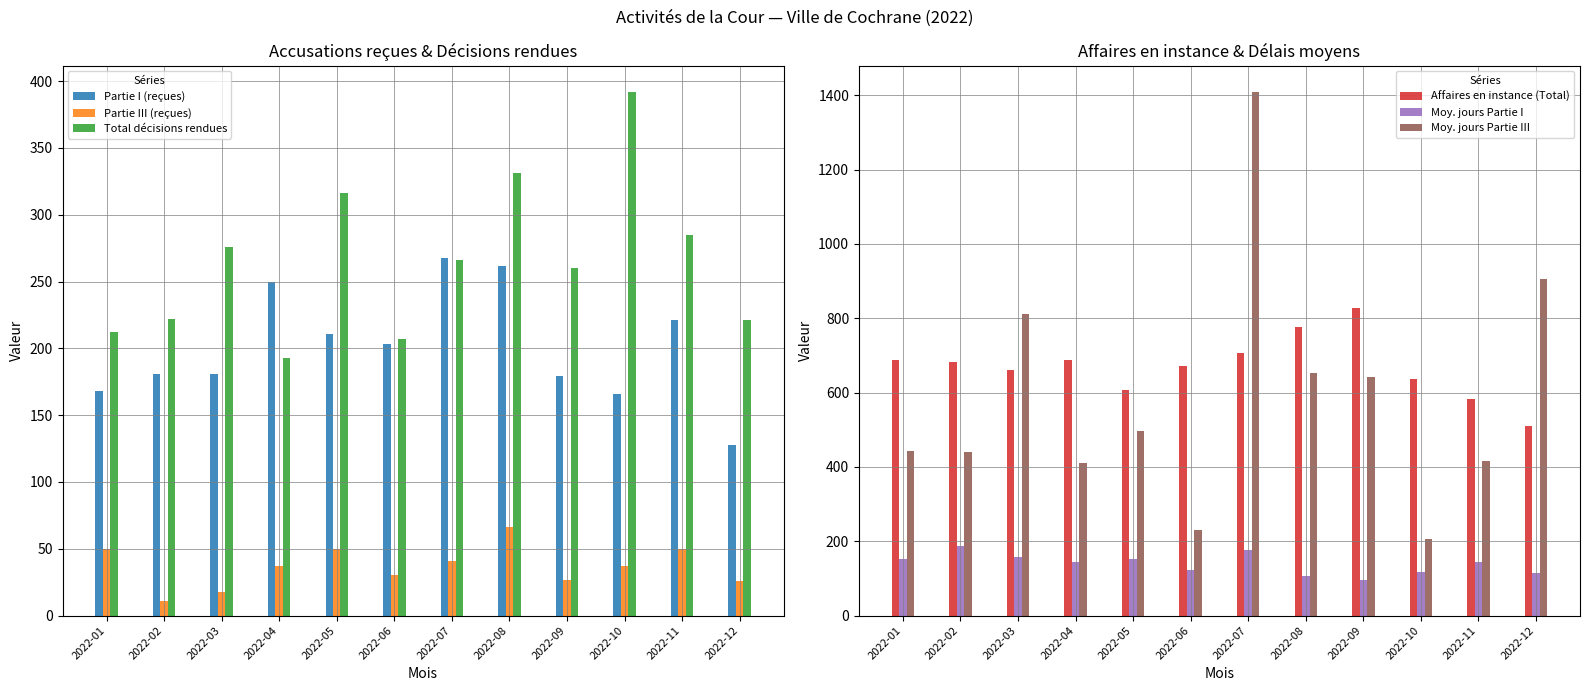

Rank the series at 2022-09 from highest to lowest value.

Affaires en instance (Total), Moy. jours Partie III, Total décisions rendues, Partie I (reçues), Moy. jours Partie I, Partie III (reçues)